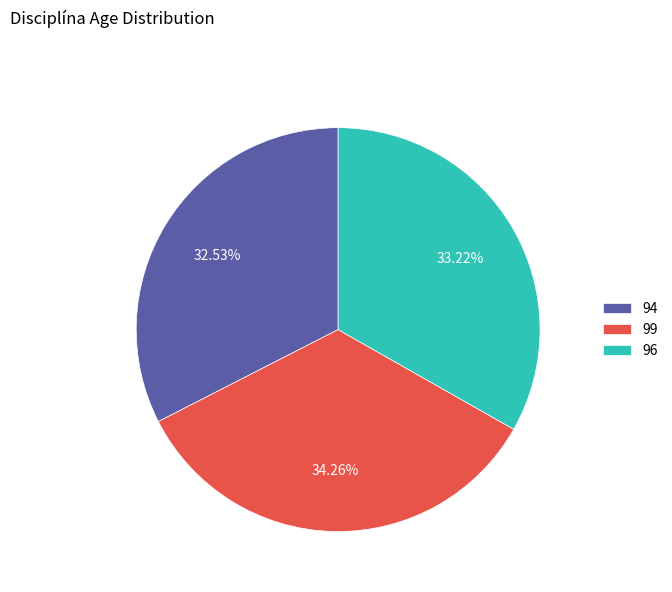

Rank the categories by value from lowest to highest.

94, 96, 99